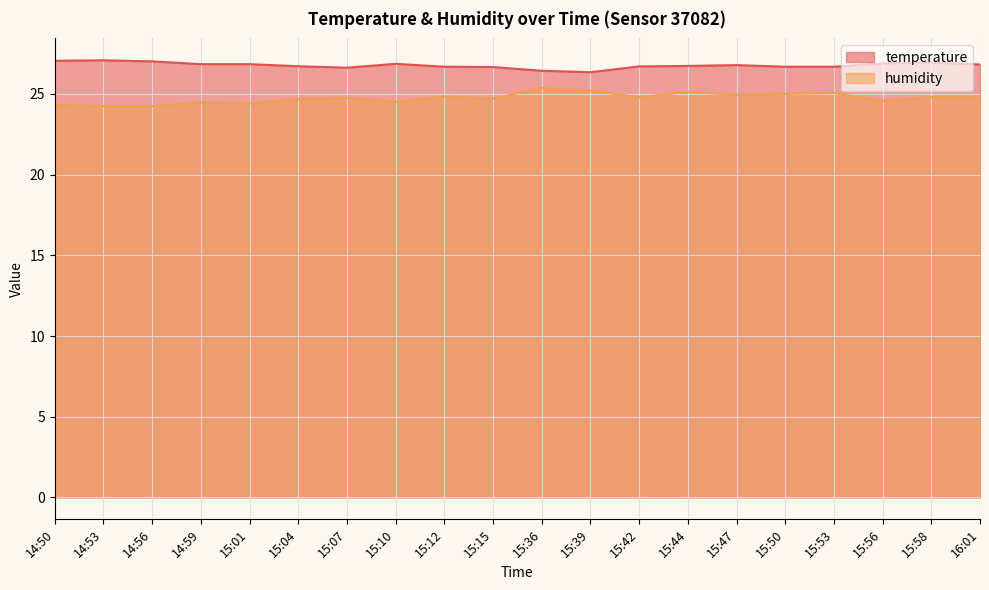

Which category has the highest value in the humidity series?

15:36